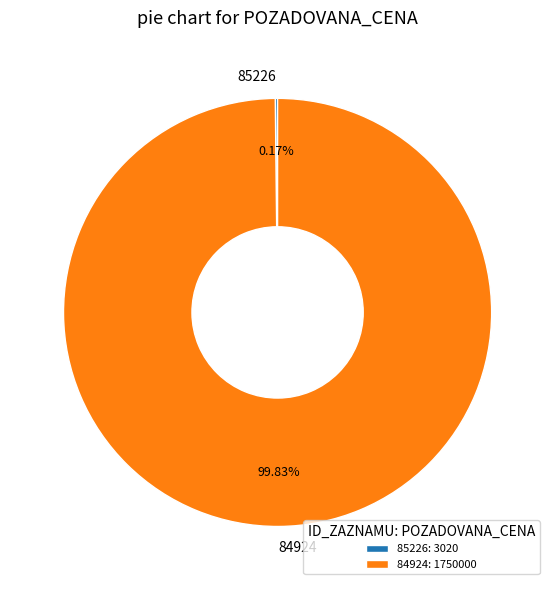

Is there a majority slice in this chart?

Yes